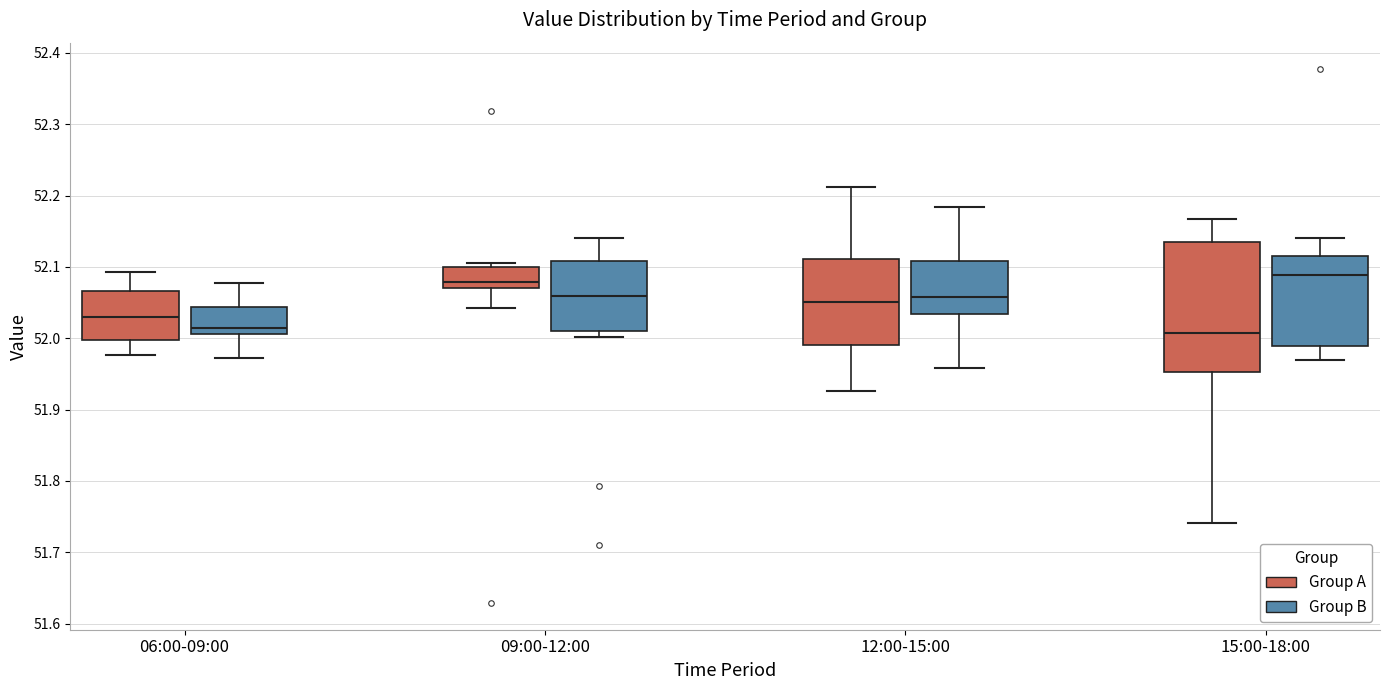

Comparing the boxes themselves (not the whiskers), which one is the tallest?

15:00-18:00 (Group A)